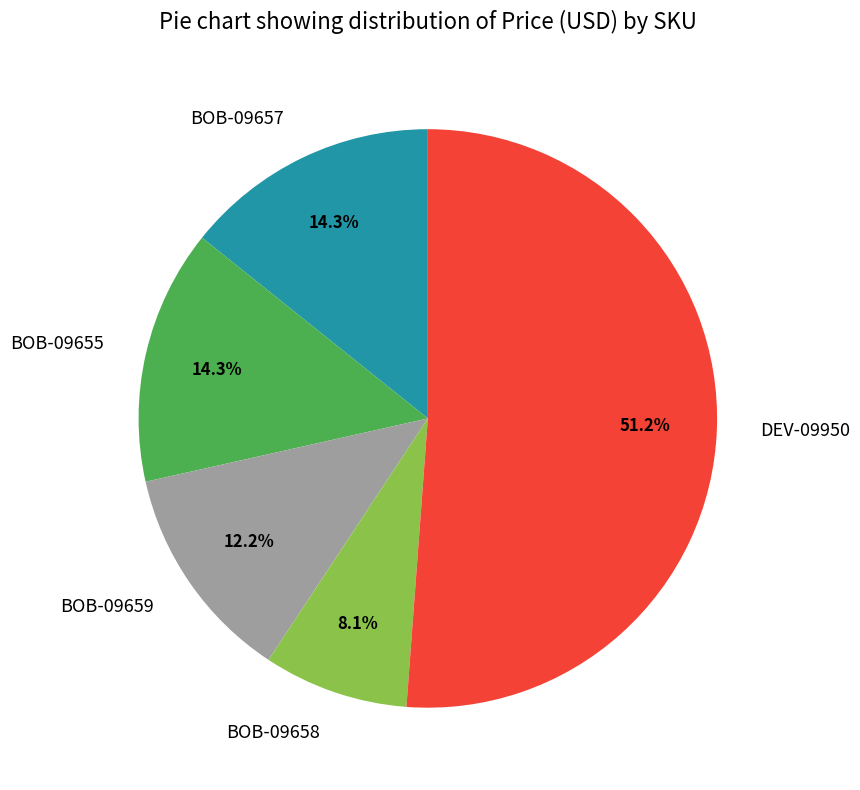

The BOB-09655 slice represents 14% of the pie. True or false?

True